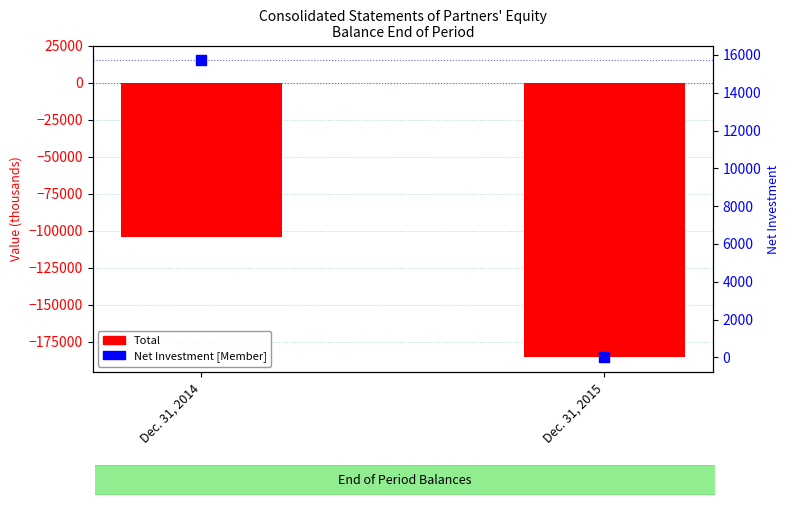

At which category is the sum across all series the highest?

Dec. 31, 2014